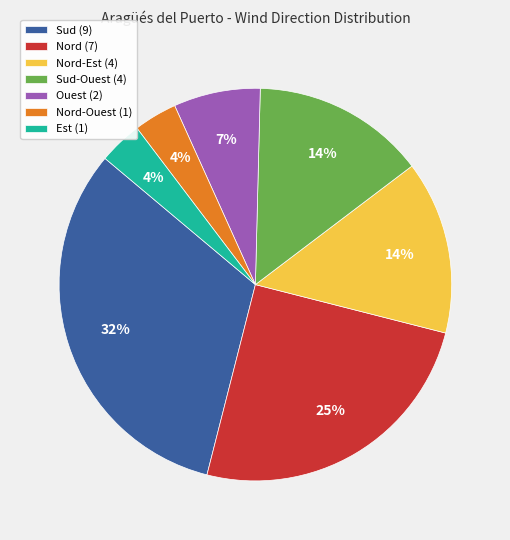

Is there any slice that represents more than half of the pie?

No